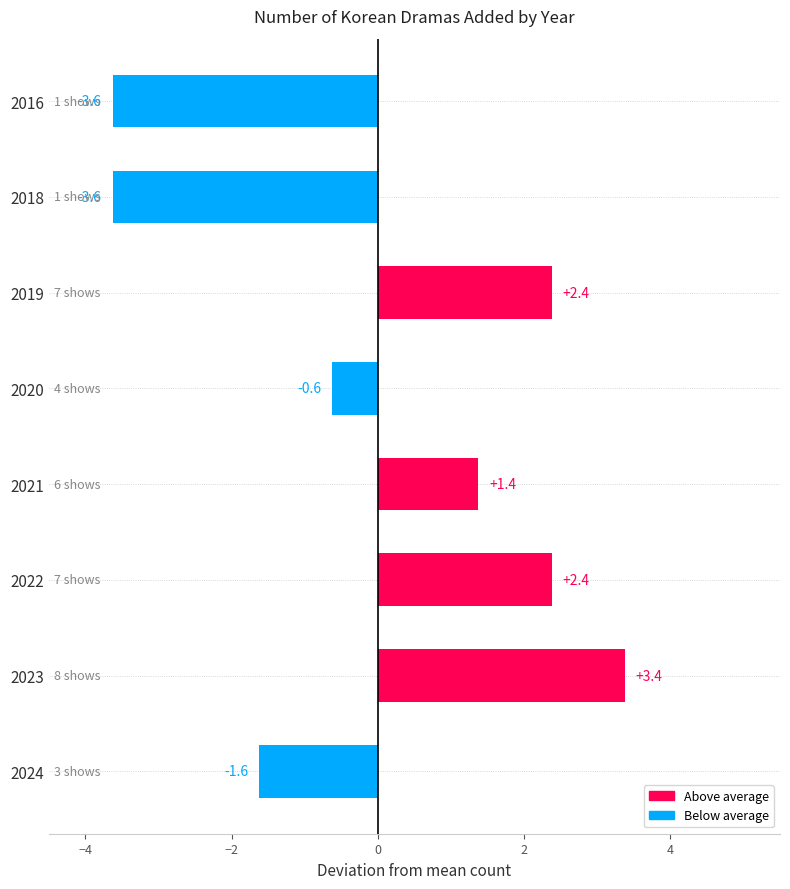

What is the smallest value displayed?

-3.6